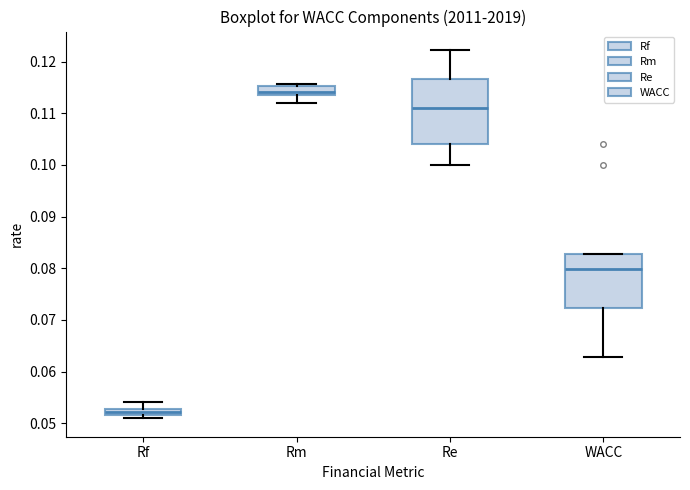

Where does the lower whisker of the box for Rm end on the y-axis? The values are not printed on the chart, so give them approximately, as read against the axis.

0.112